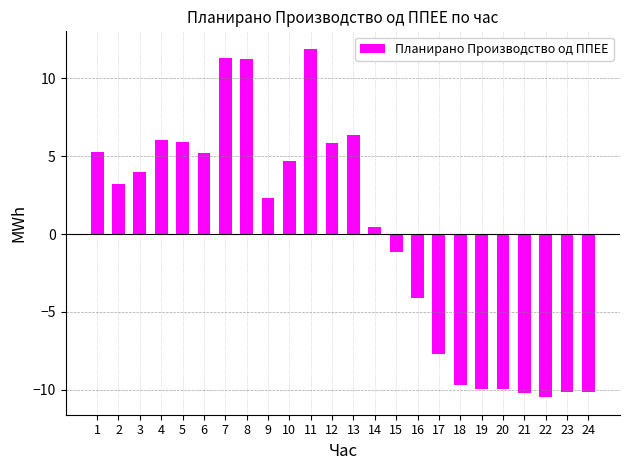

At which label is the value closest to 0?

14